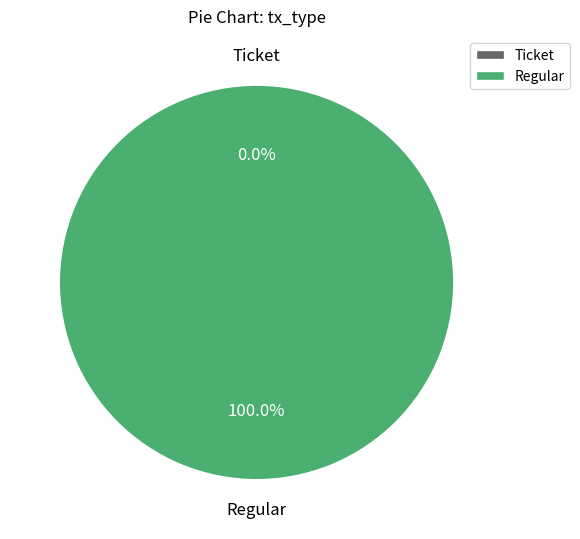

What percentage is NOT represented by Ticket?

100.0%